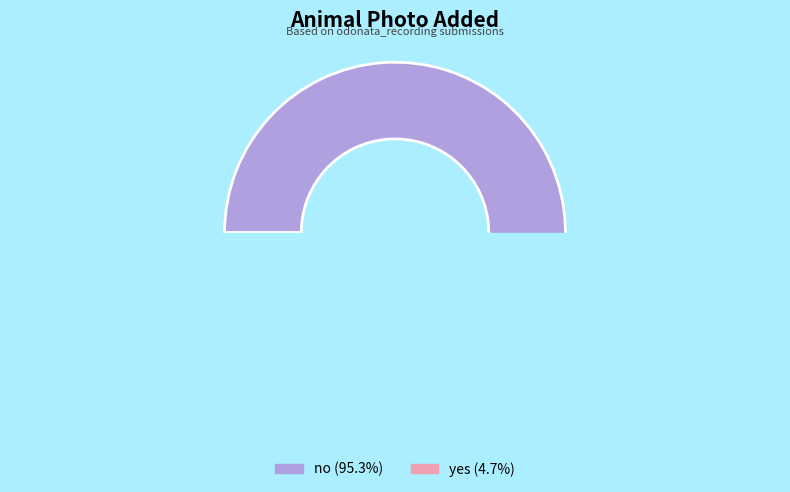

Rank the categories by value from lowest to highest.

yes, no